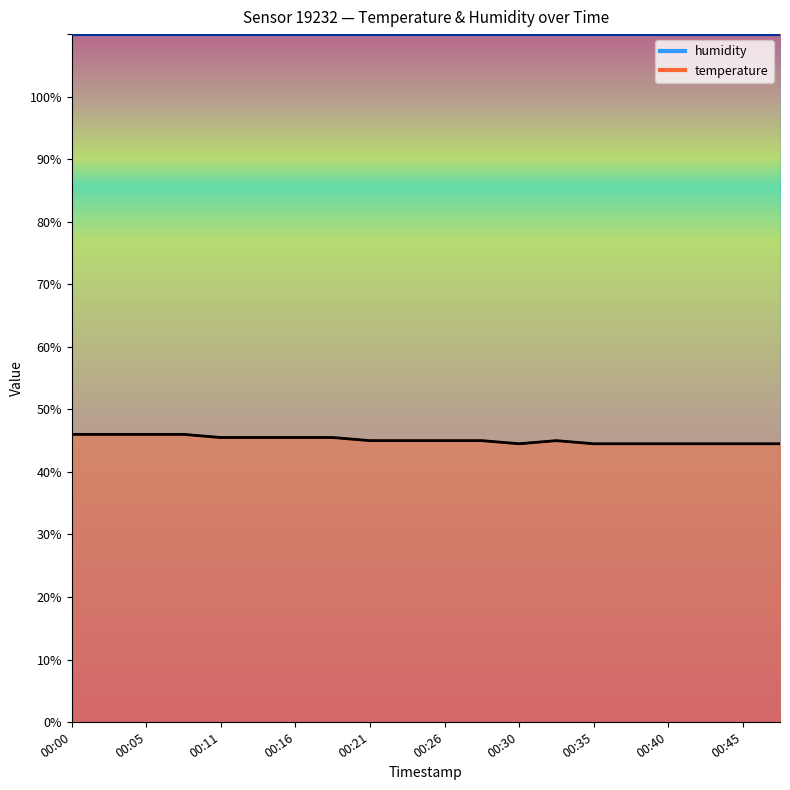

How many interior local valleys (lower than both neighbors) does the data have?

1